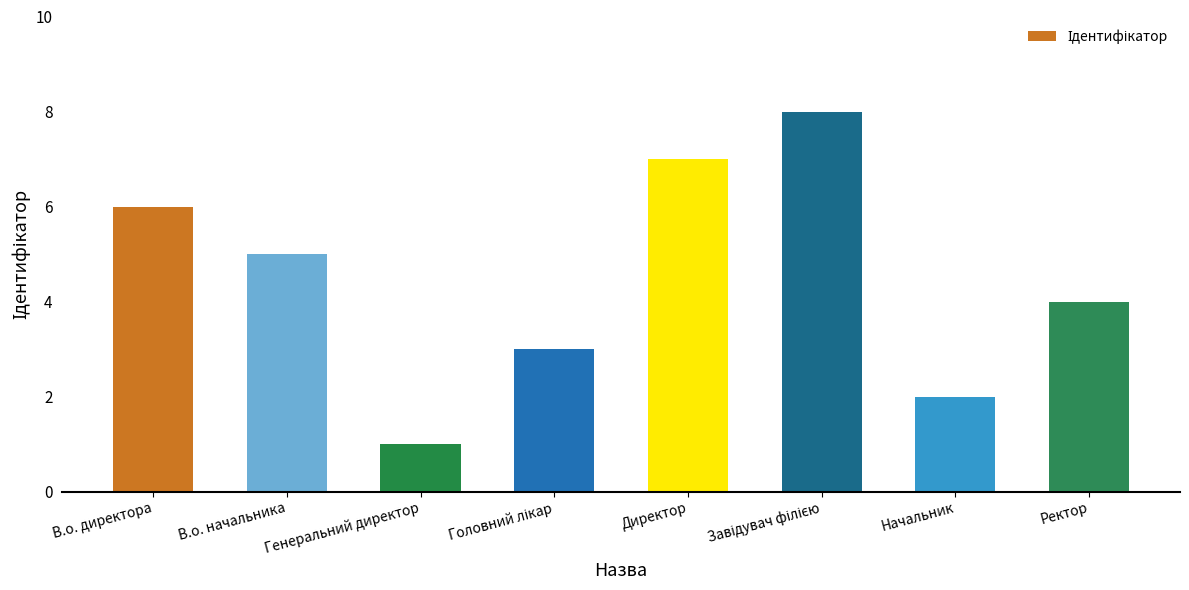

Which has a higher value, Директор or В.о. начальника?

Директор